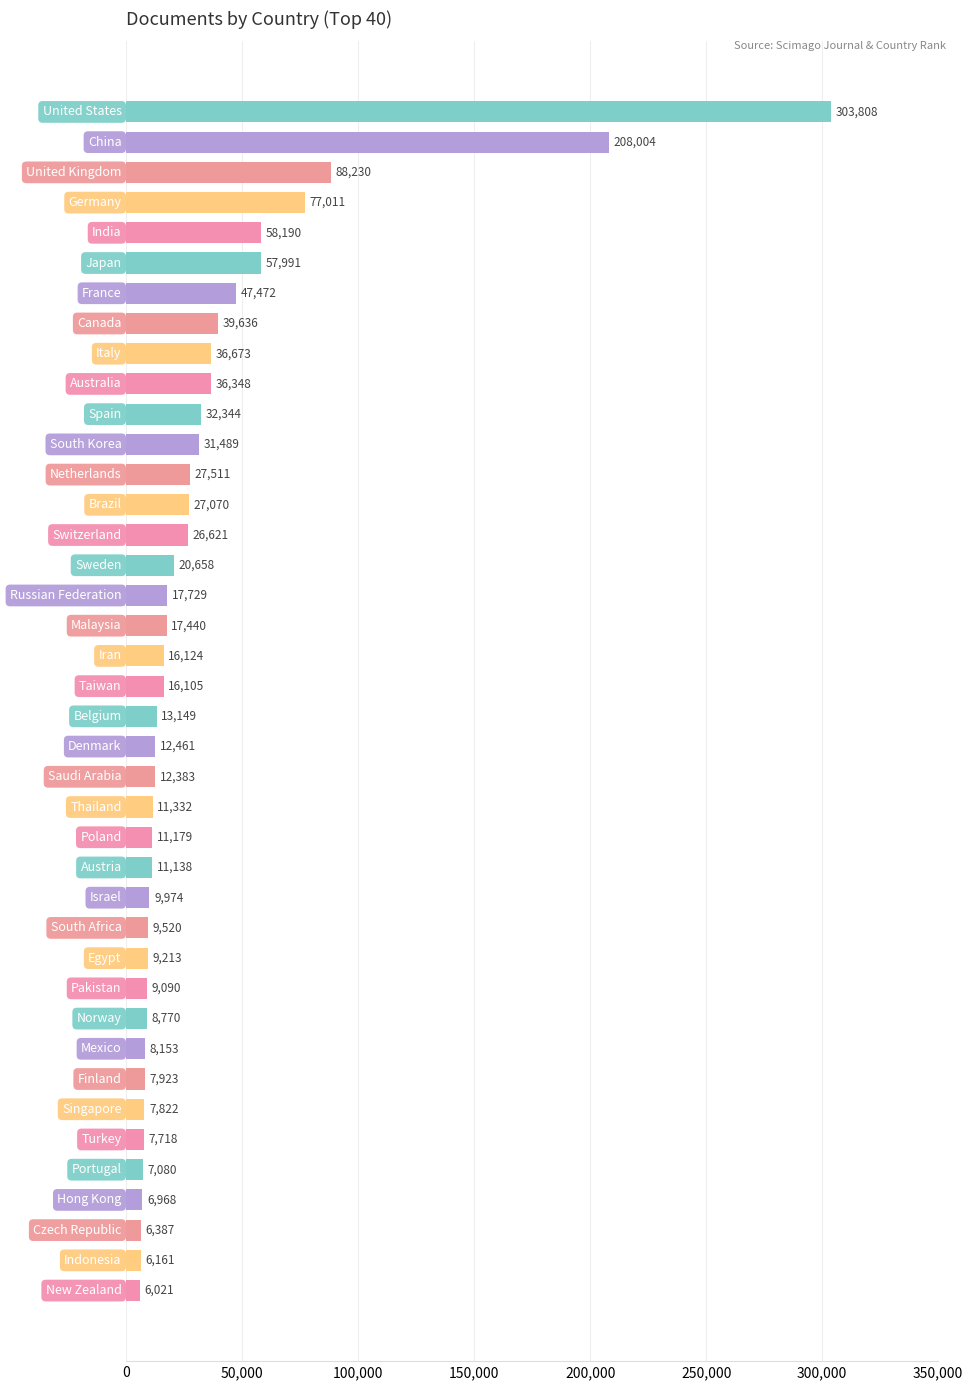

What is the average value?

34222